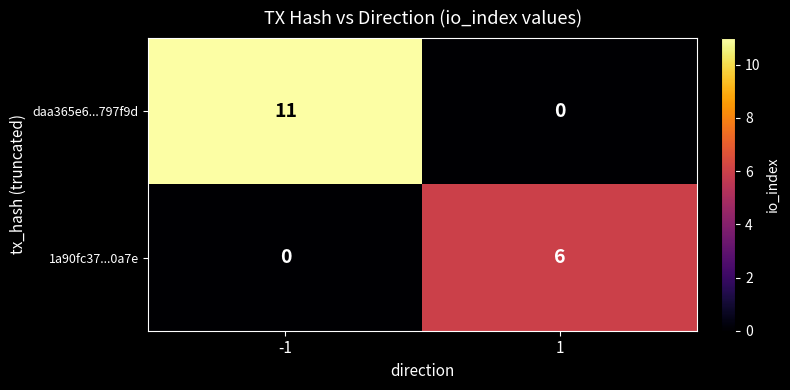

Which series has the largest total across all categories?

daa365e6...797f9d